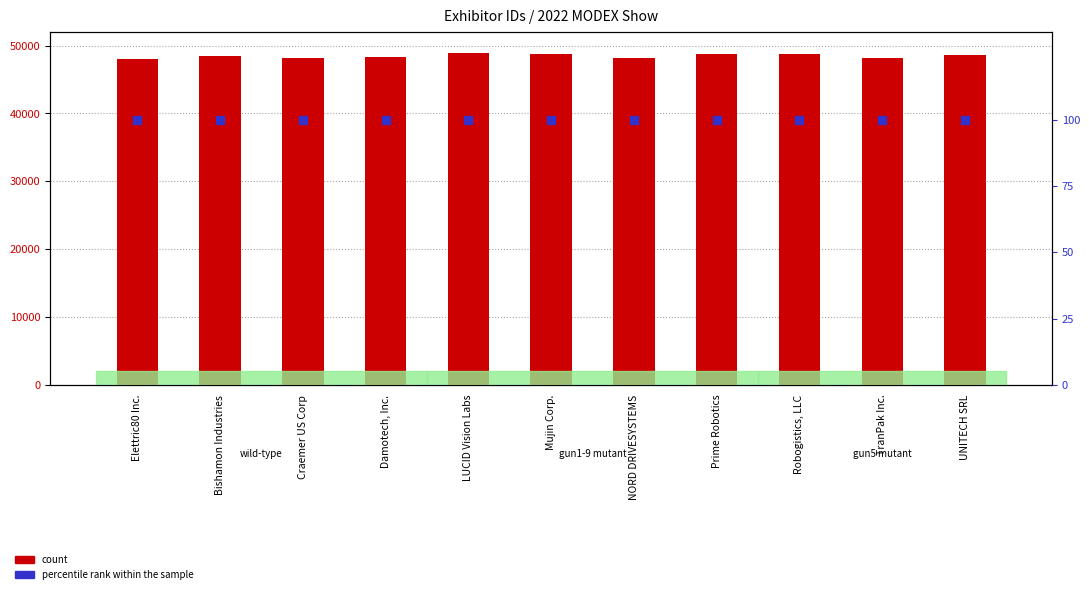

At which category is the sum across all series the highest?

LUCID Vision Labs